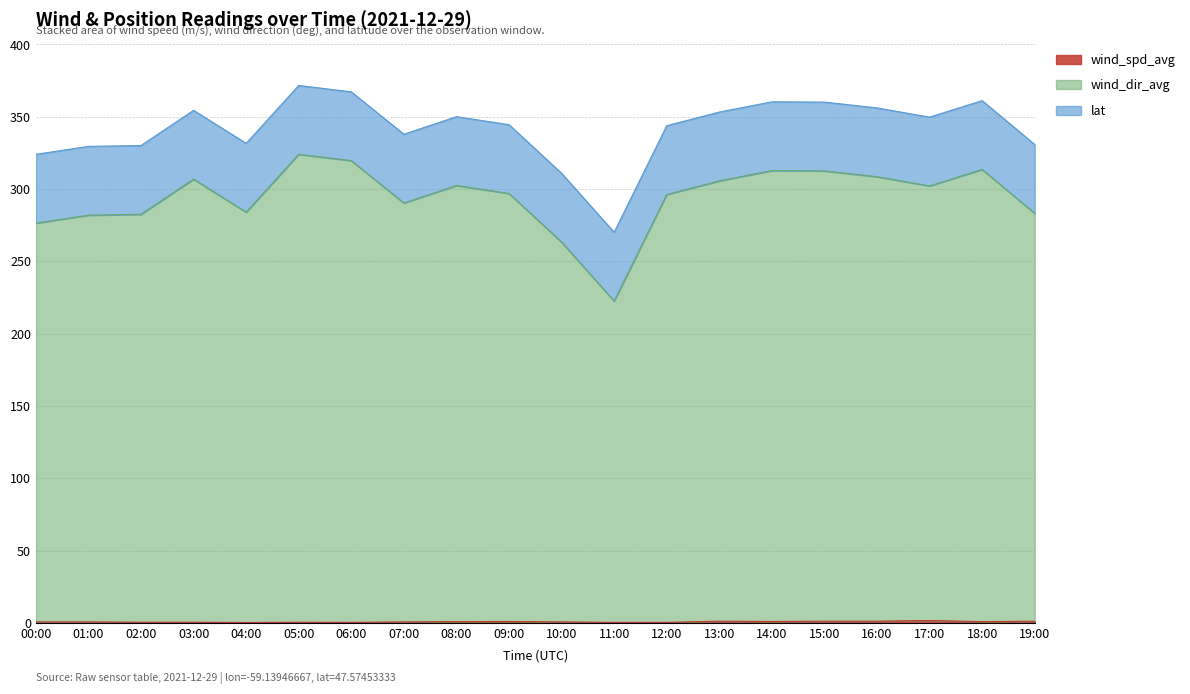

Which series has the largest total across all categories?

wind_dir_avg